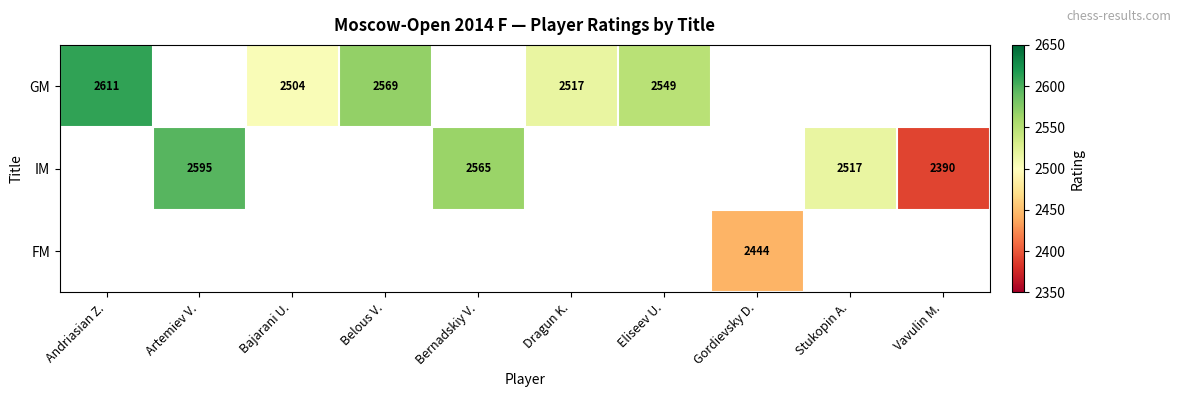

The FM series shows 3323 at Gordievsky D.. True or false?

False